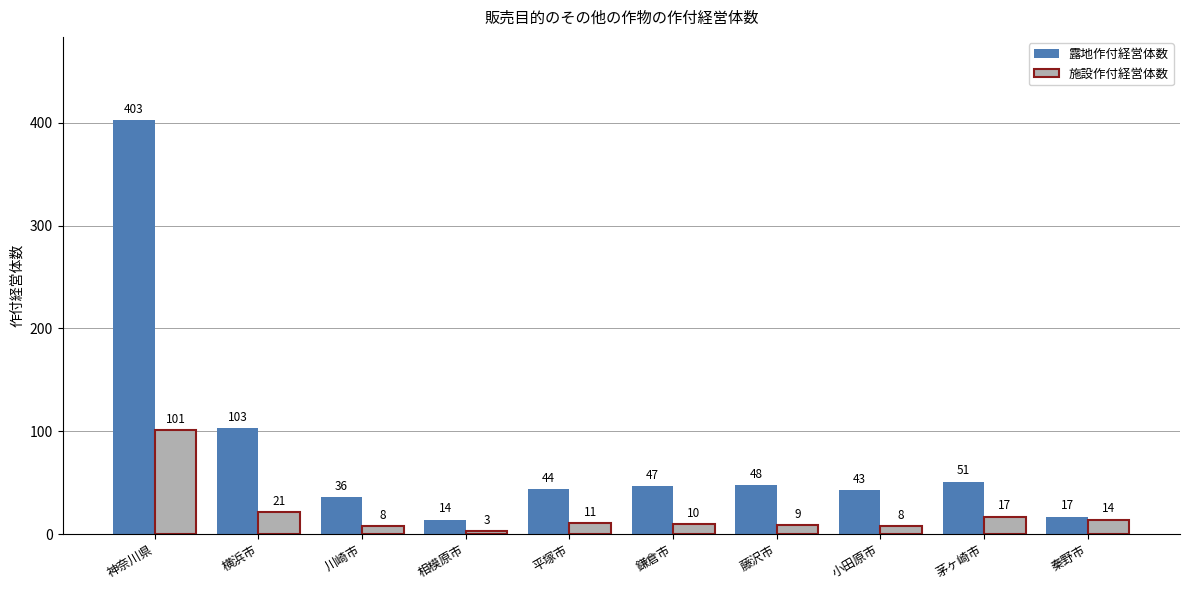

Reading left to right, extract all data points from this chart.

露地作付経営体数: 神奈川県=403	横浜市=103	川崎市=36	相模原市=14	平塚市=44	鎌倉市=47	藤沢市=48	小田原市=43	茅ヶ崎市=51	秦野市=17
施設作付経営体数: 神奈川県=101	横浜市=21	川崎市=8	相模原市=3	平塚市=11	鎌倉市=10	藤沢市=9	小田原市=8	茅ヶ崎市=17	秦野市=14